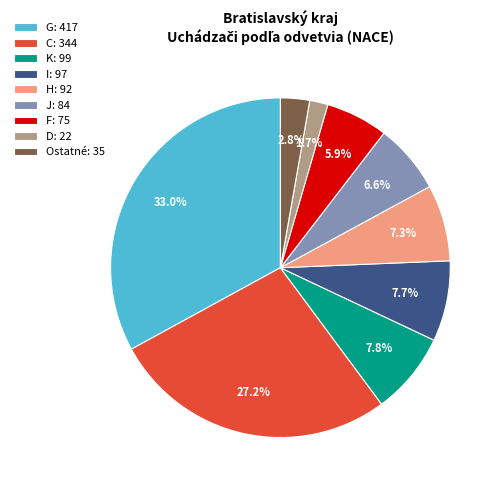

Which has a higher value, G: 417 or J: 84?

G: 417